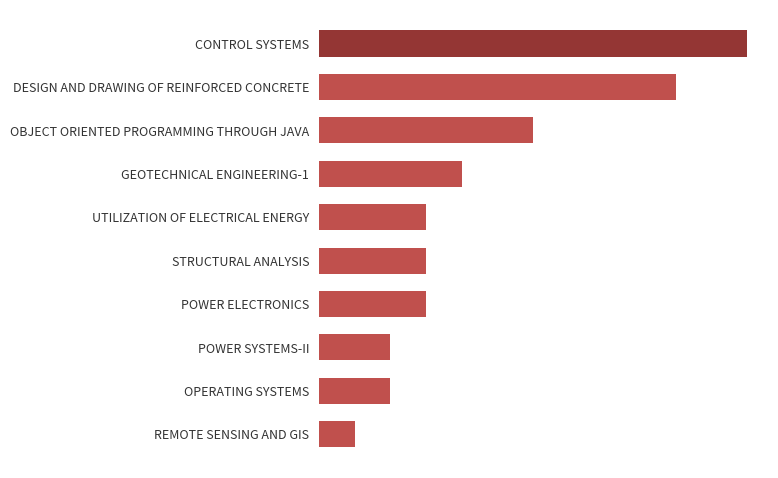

Are the bars horizontal?

Yes